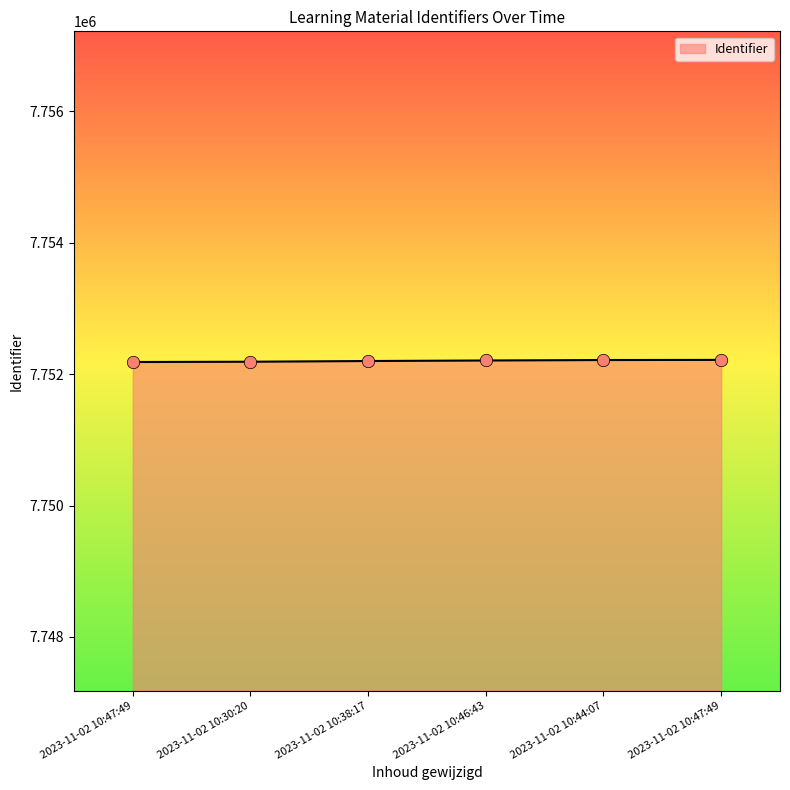

Does the chart have visible grid lines?

No